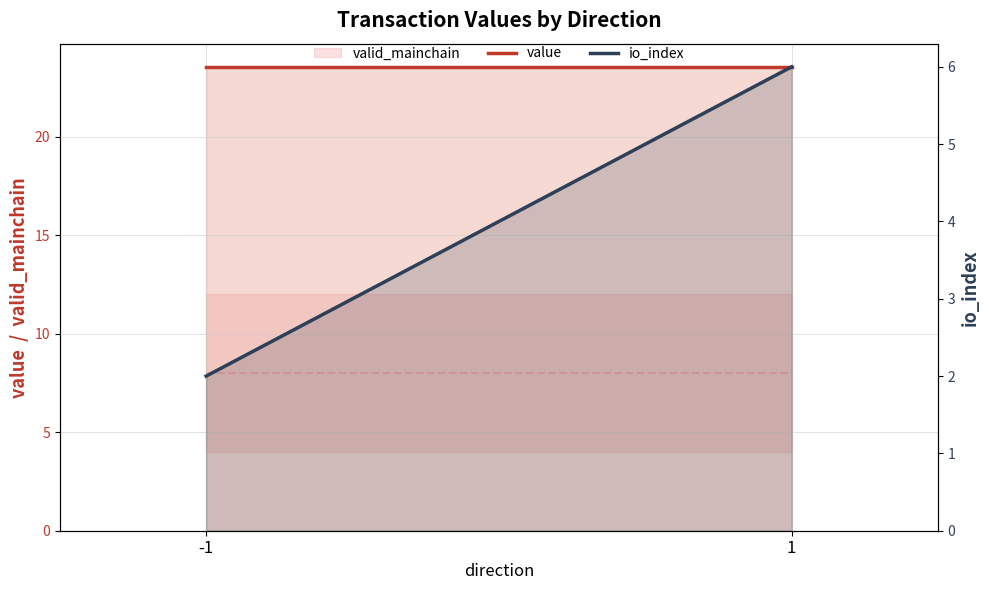

How many categories are shown in the chart?

2